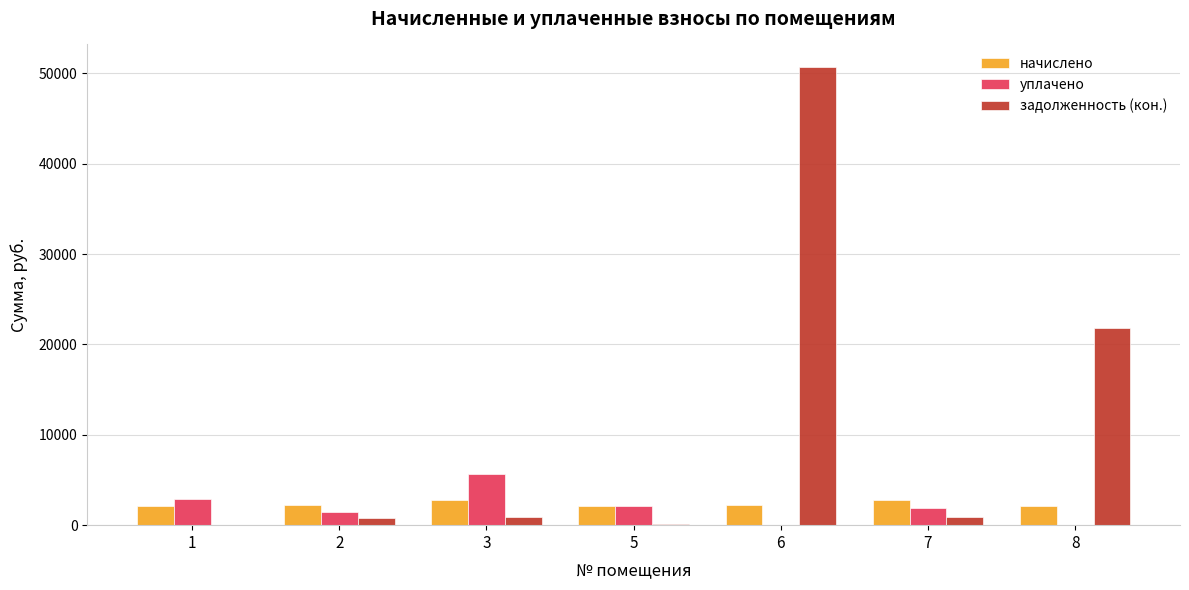

The value of задолженность (кон.) at 6 is 50662.5. True or false?

True